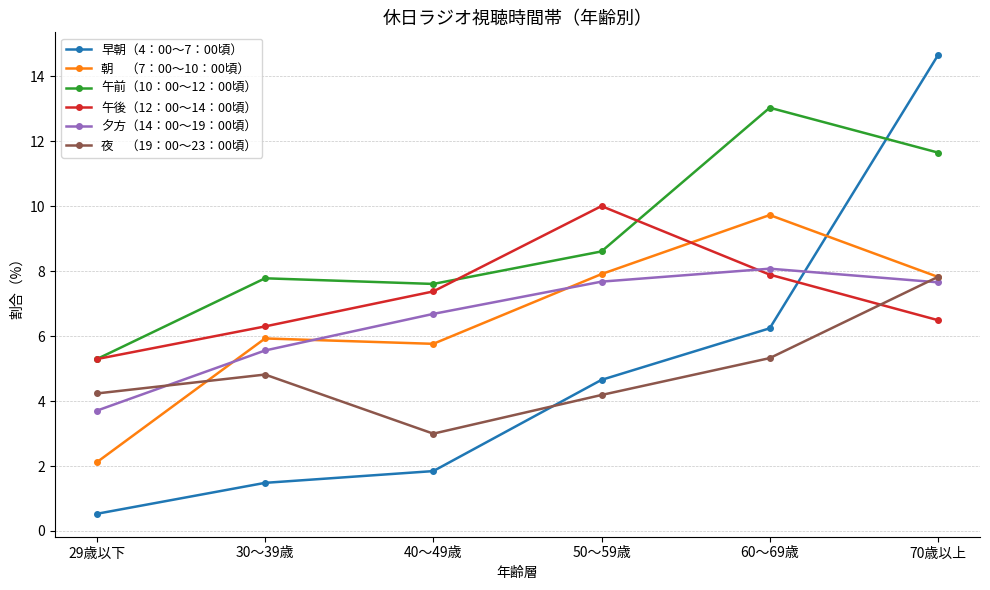

Which category has the highest value across all series?

70歳以上